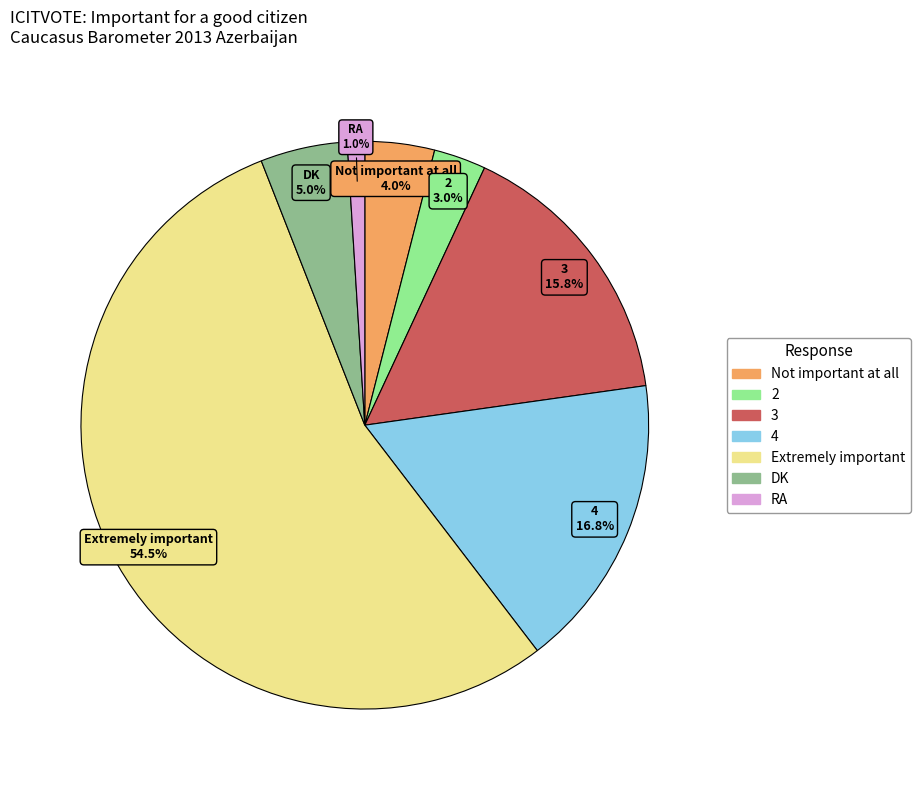

To the nearest percent, what is the difference between the 2 and 4 slice percentages?

14%